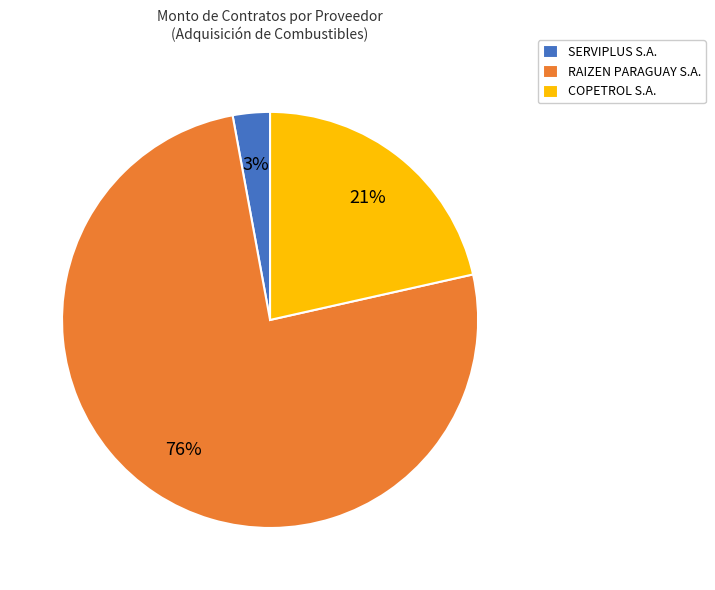

To the nearest percent, what is the combined percentage of RAIZEN PARAGUAY S.A. and COPETROL S.A.?

97%